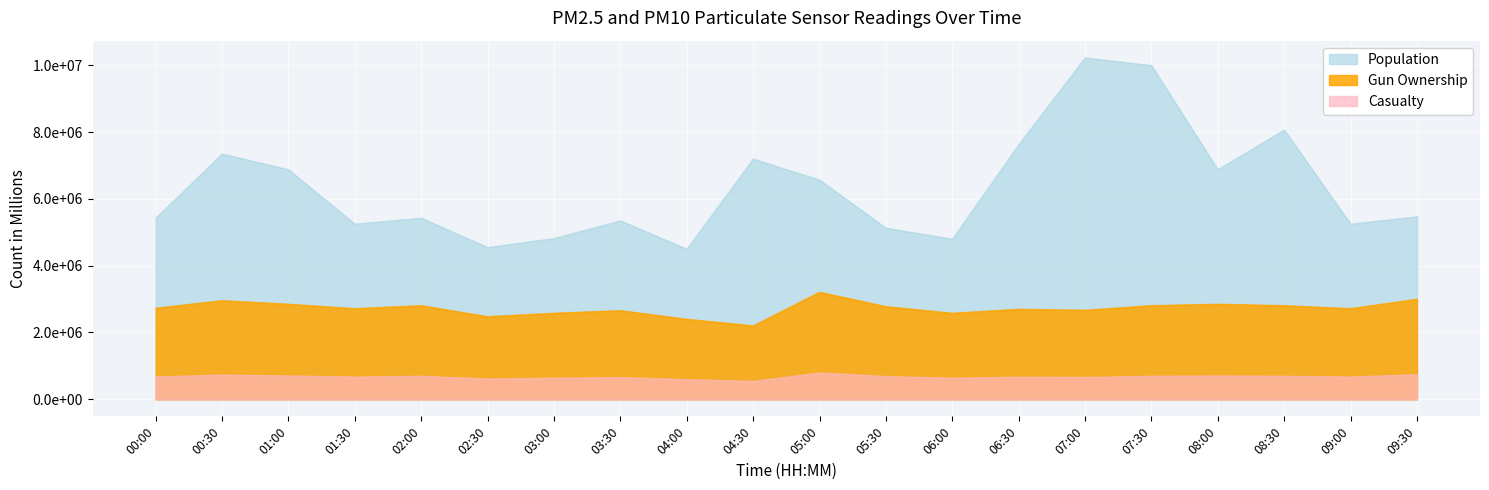

What position from the left is 00:30?

2